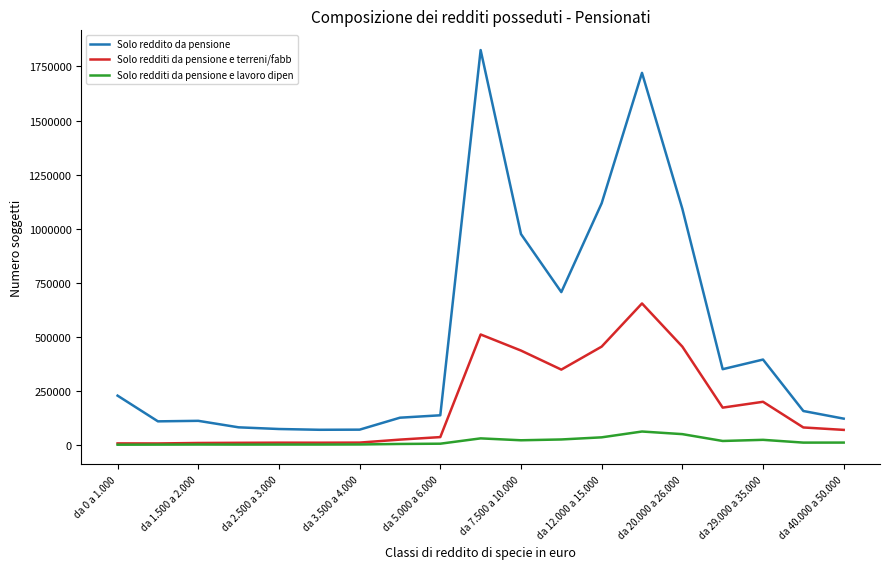

True or false: Solo reddito da pensione and Solo redditi da pensione e lavoro dipen intersect in this chart.

False